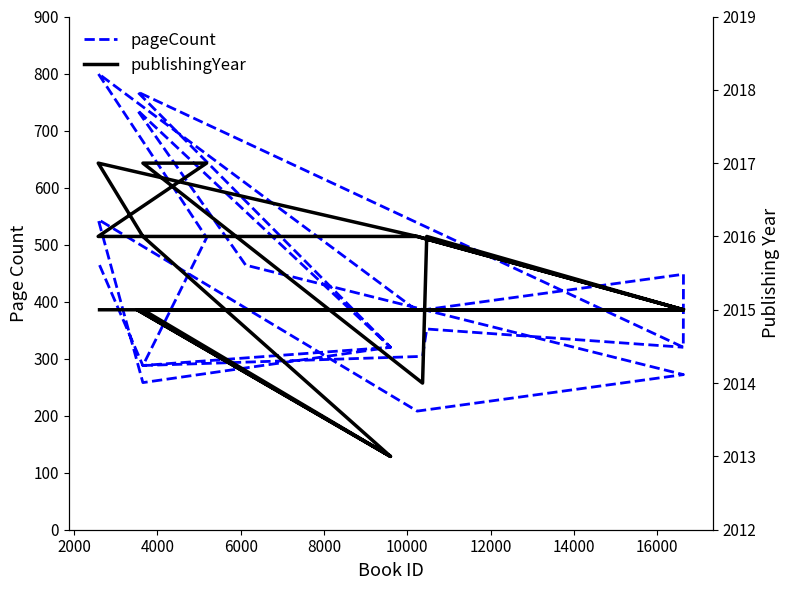

What is the average value of the publishingYear series?

2015